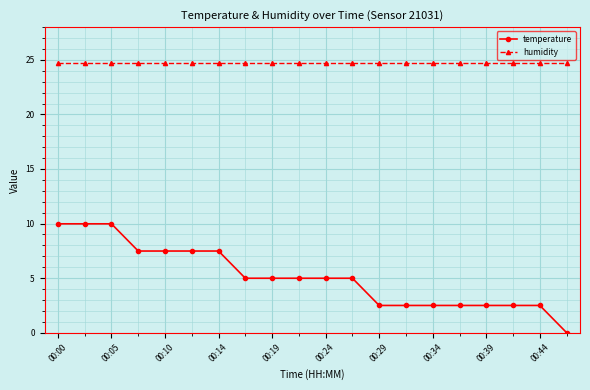

Which series has the widest spread of values?

temperature